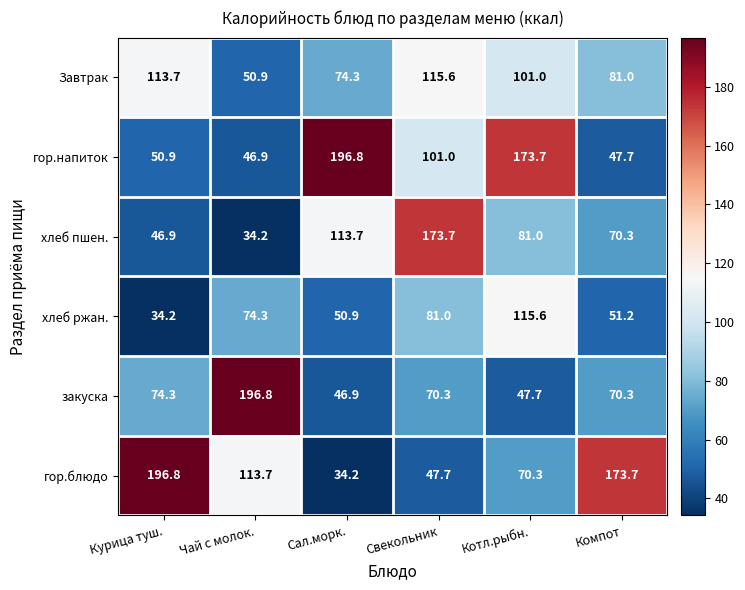

List the labels in order of гор.блюдо value, largest first.

Курица туш., Компот, Чай с молок., Котл.рыбн., Свекольник, Сал.морк.